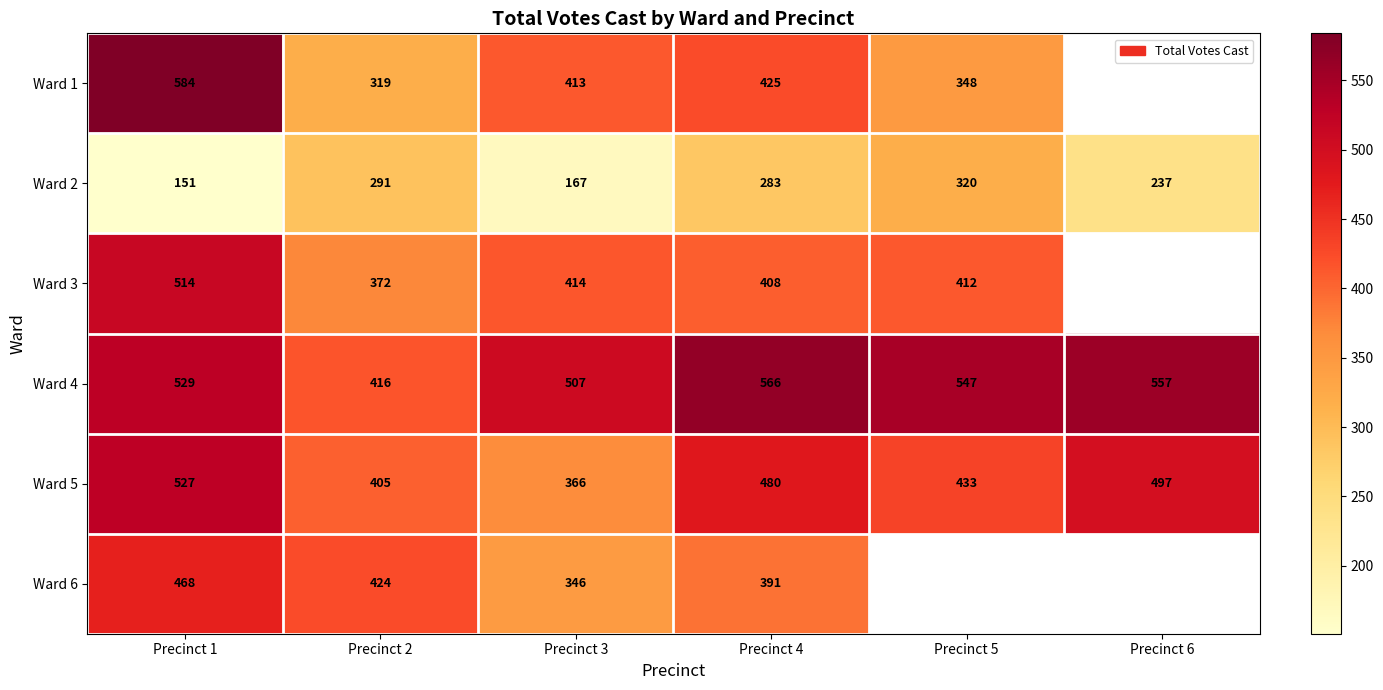

At Precinct 3, list the series in order from largest to smallest.

Ward 4, Ward 3, Ward 1, Ward 5, Ward 6, Ward 2